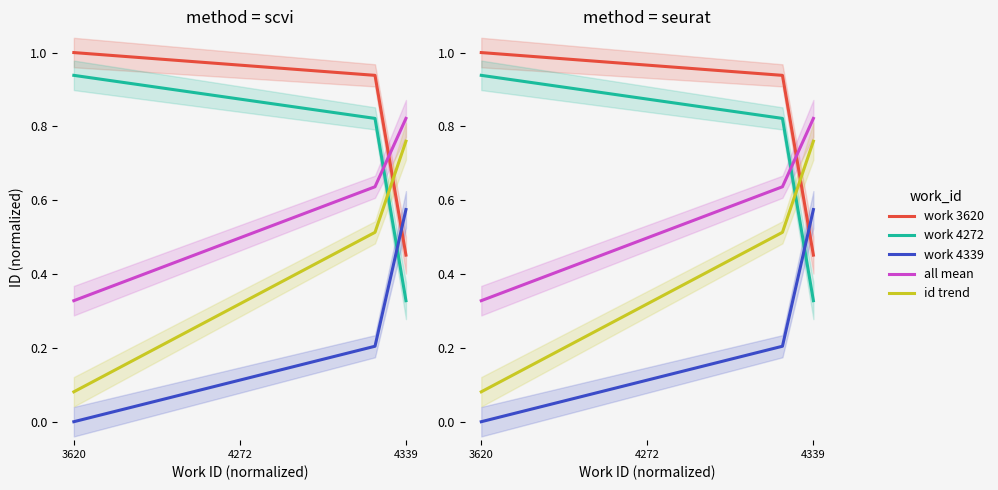

How many categories are shown in the chart?

3